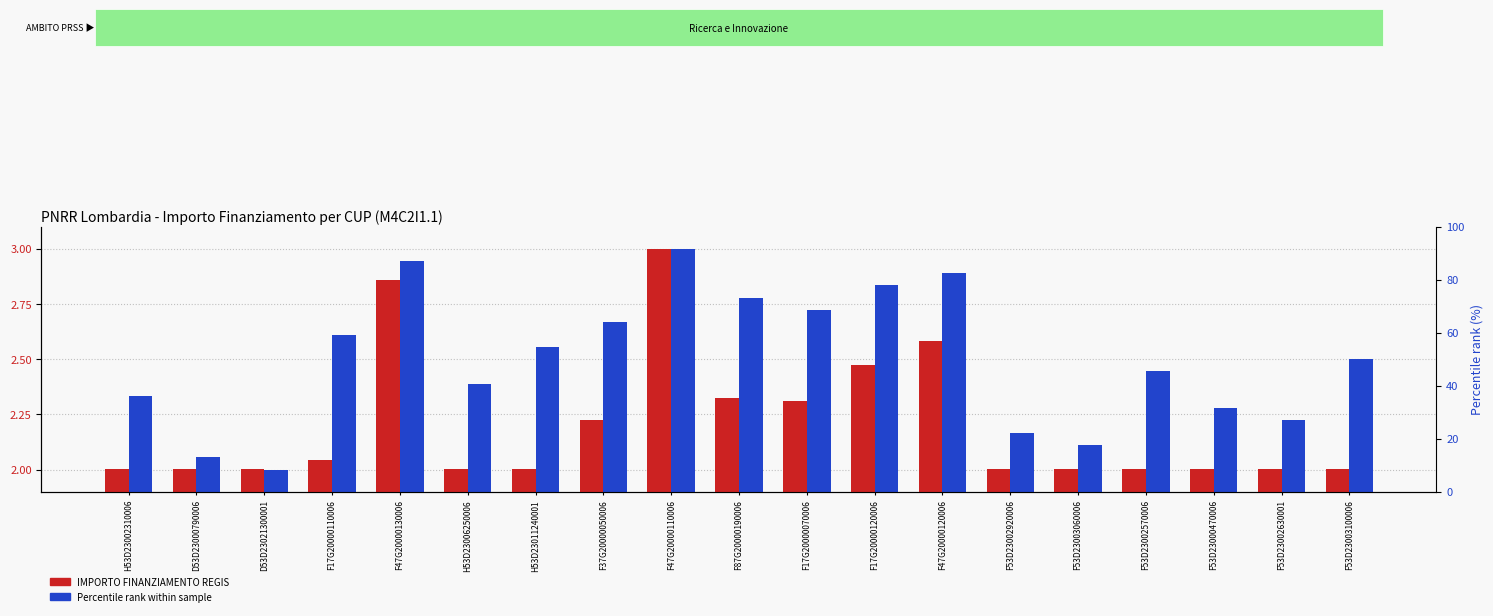

What is the approximate value of IMPORTO FINANZIAMENTO REGIS at F53D23002920006?

2.0